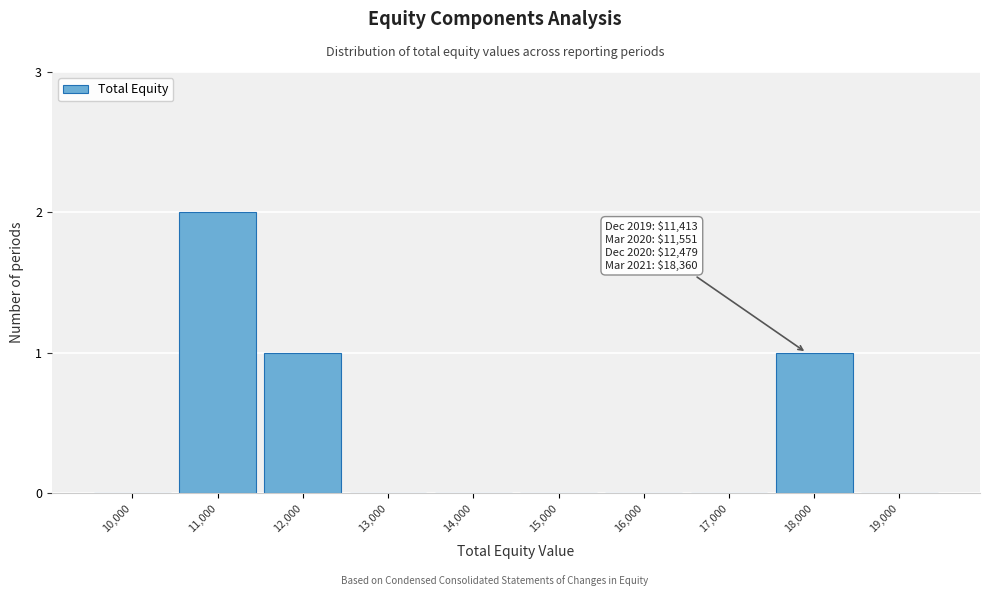

Reading left to right, list all the values displayed in this chart.

10,000=0	11,000=2	12,000=1	13,000=0	14,000=0	15,000=0	16,000=0	17,000=0	18,000=1	19,000=0